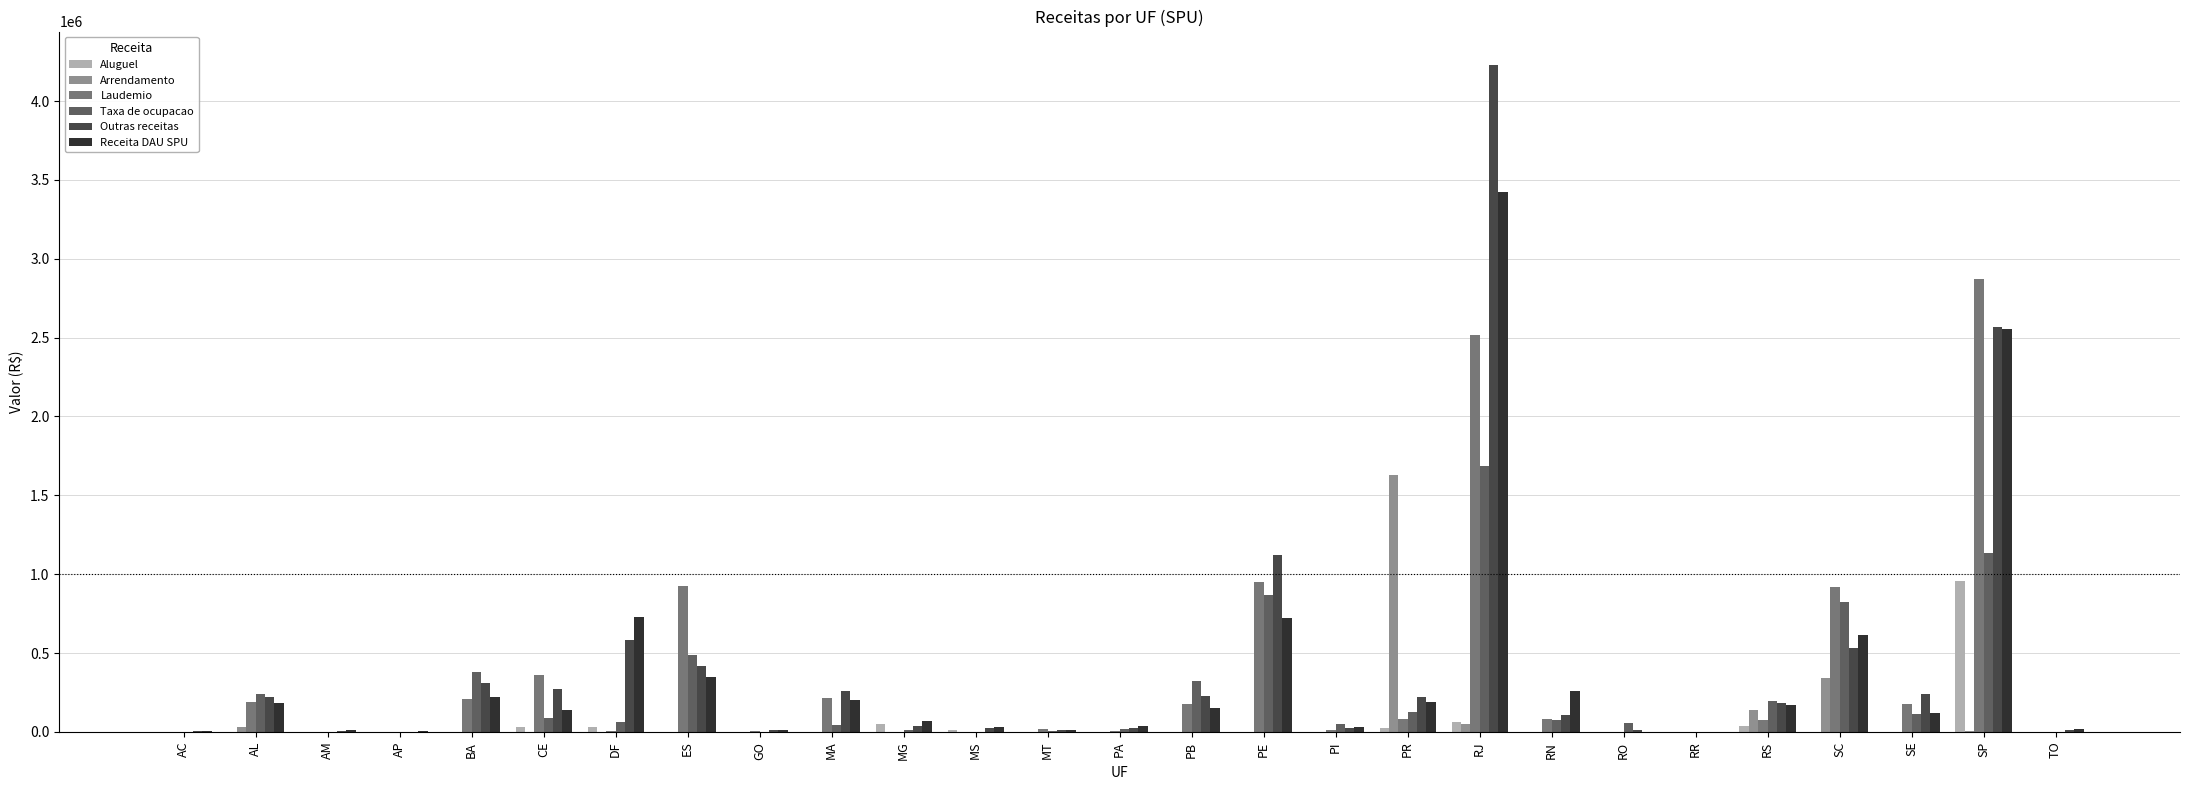

At which category is the sum across all series the highest?

RJ